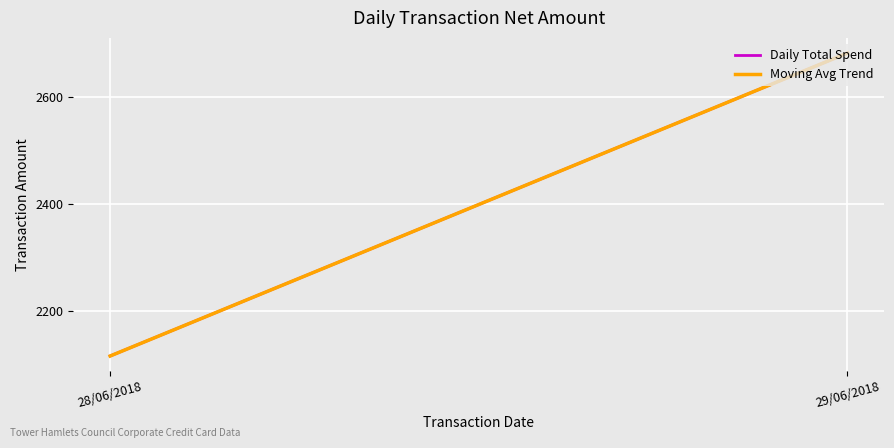

How many values in the Moving Avg Trend series are below 2683?

1